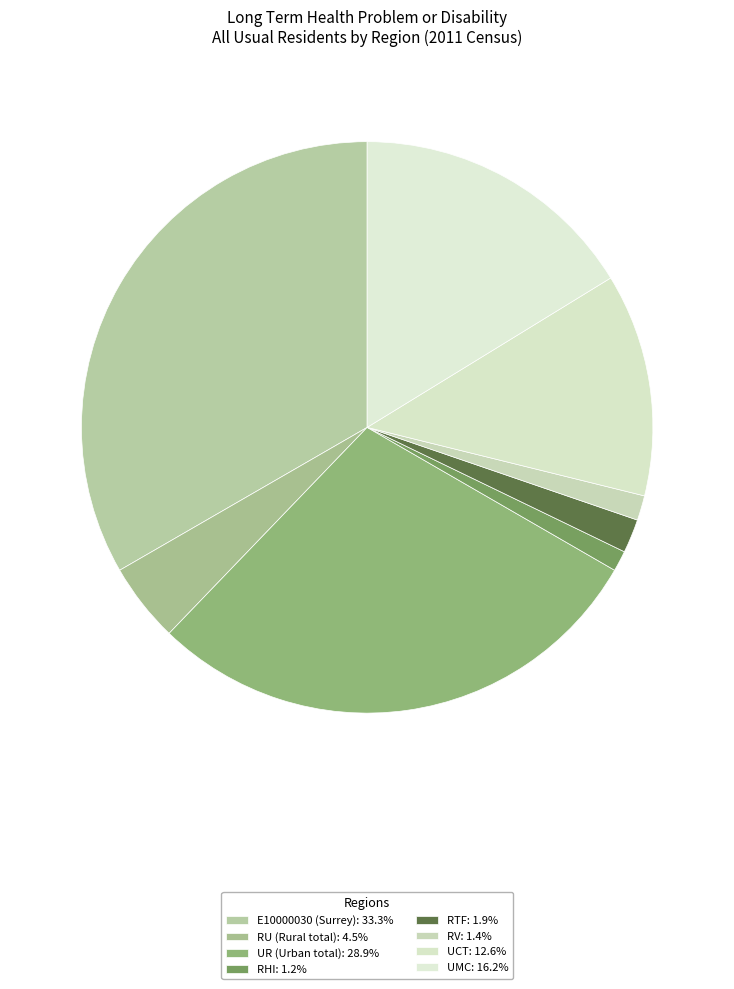

How many slices are in this pie chart?

8